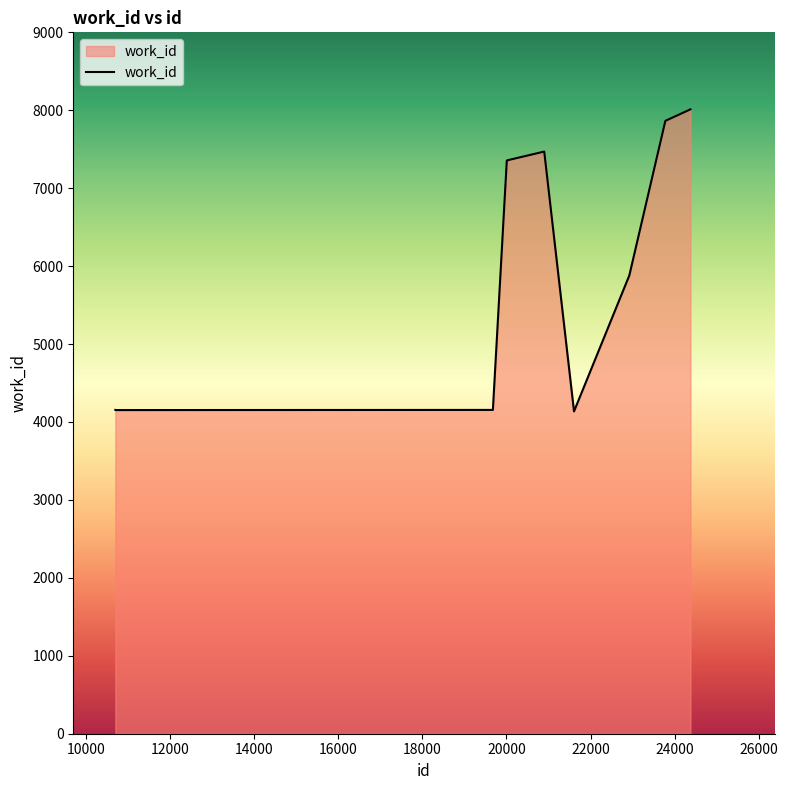

What is the smallest value displayed?

4136